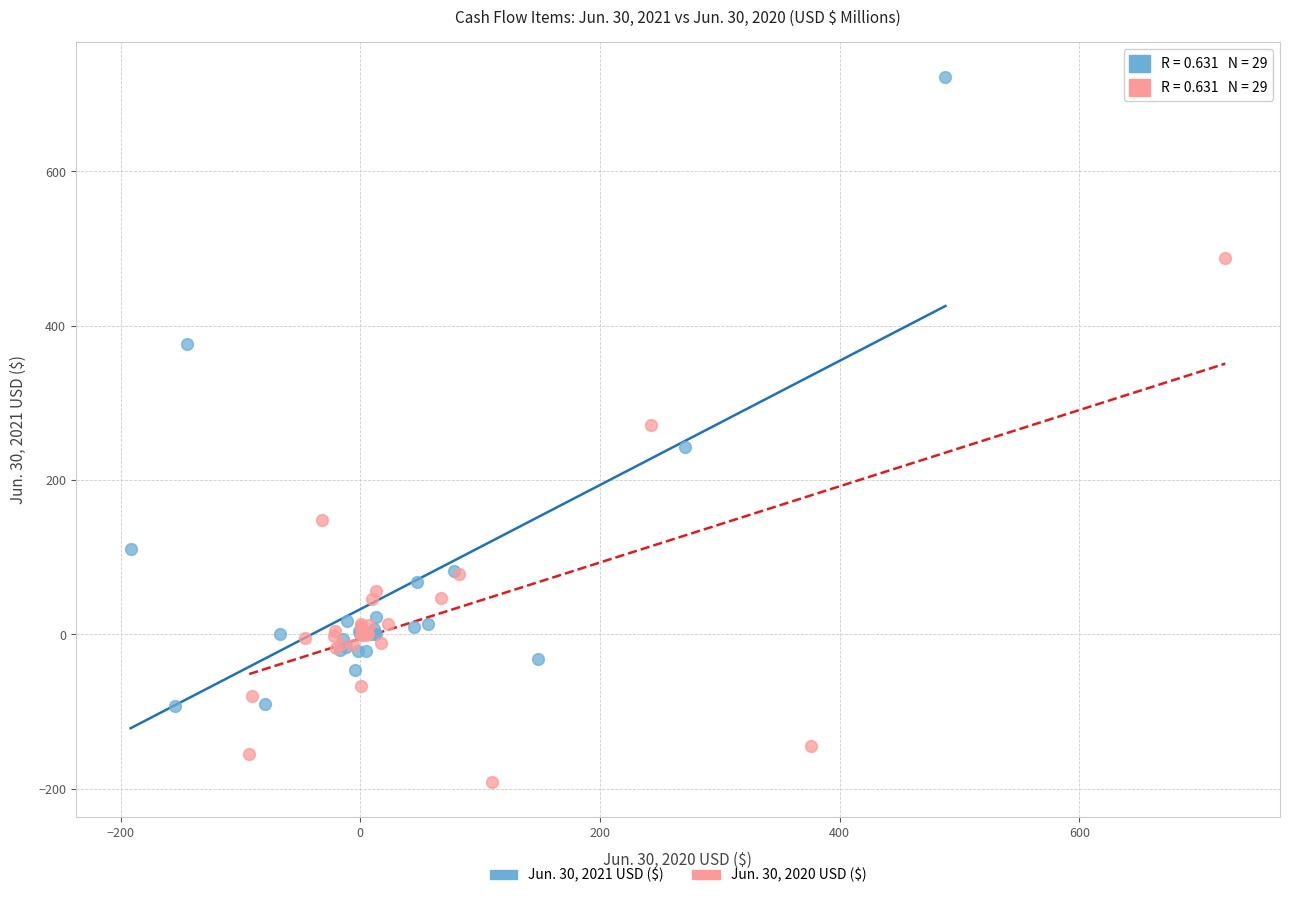

Which series has the largest Y range (max minus min)?

Jun. 30, 2021 USD ($)